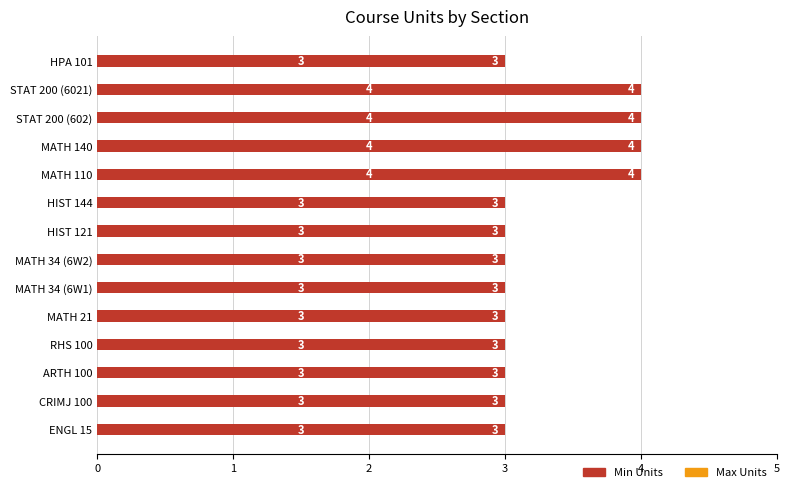

Reading top to bottom, list all the values displayed in this chart.

HPA 101=3	STAT 200 (6021)=4	STAT 200 (602)=4	MATH 140=4	MATH 110=4	HIST 144=3	HIST 121=3	MATH 34 (6W2)=3	MATH 34 (6W1)=3	MATH 21=3	RHS 100=3	ARTH 100=3	CRIMJ 100=3	ENGL 15=3